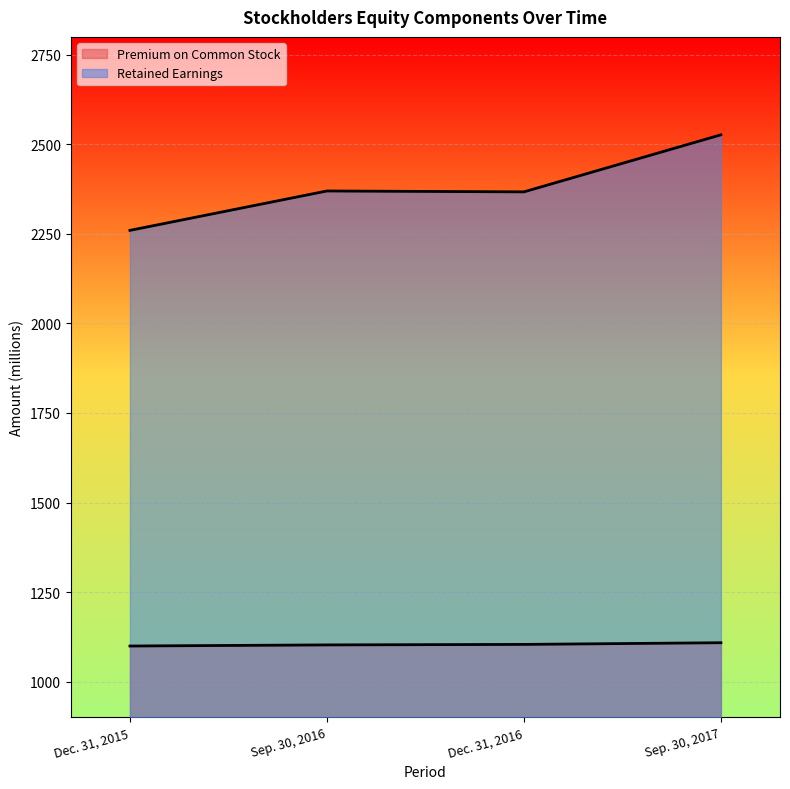

What is the lowest value of the Premium on Common Stock series?

1099.3